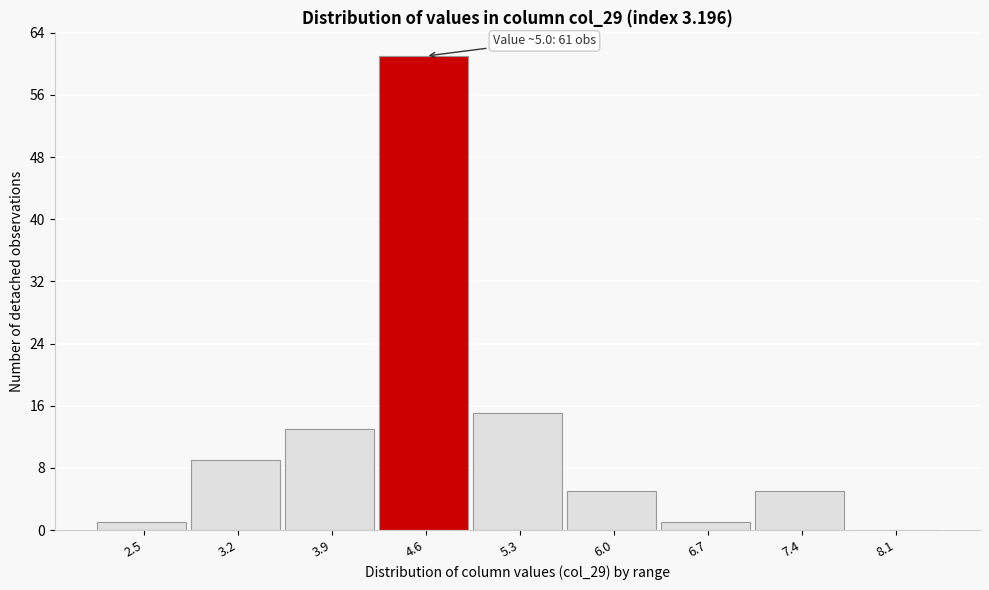

Reading right to left, extract all data points from this chart.

8.1=0	7.4=5	6.7=1	6.0=5	5.3=15	4.6=61	3.9=13	3.2=9	2.5=1